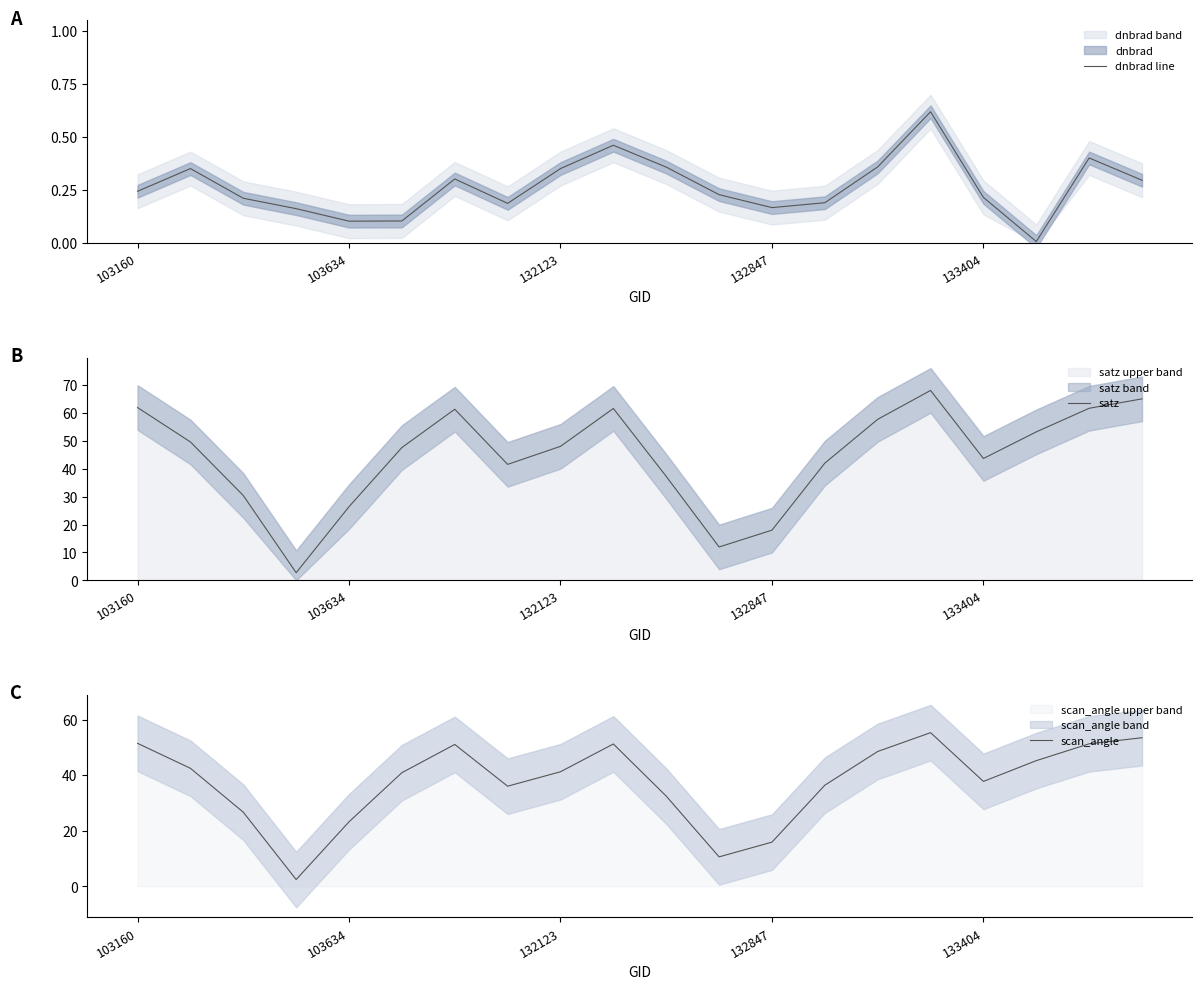

Reading right to left, transcribe all the data shown in this chart.

dnbrad line: 0.3	0.4	0.0	0.2	0.6	0.4	0.2	0.2	0.2	0.4	0.5	0.4	0.2	0.3	0.1	0.1	0.2	0.2	0.4	0.2
satz: 65.1	61.7	53.2	43.7	68.1	57.7	42.0	18.0	11.9	37.3	61.6	48.0	41.6	61.4	47.6	26.4	2.7	30.4	49.6	62.0
scan_angle: 53.5	51.3	45.2	37.7	55.3	48.5	36.4	15.9	10.6	32.4	51.2	41.2	36.0	51.0	40.9	23.2	2.4	26.6	42.4	51.4